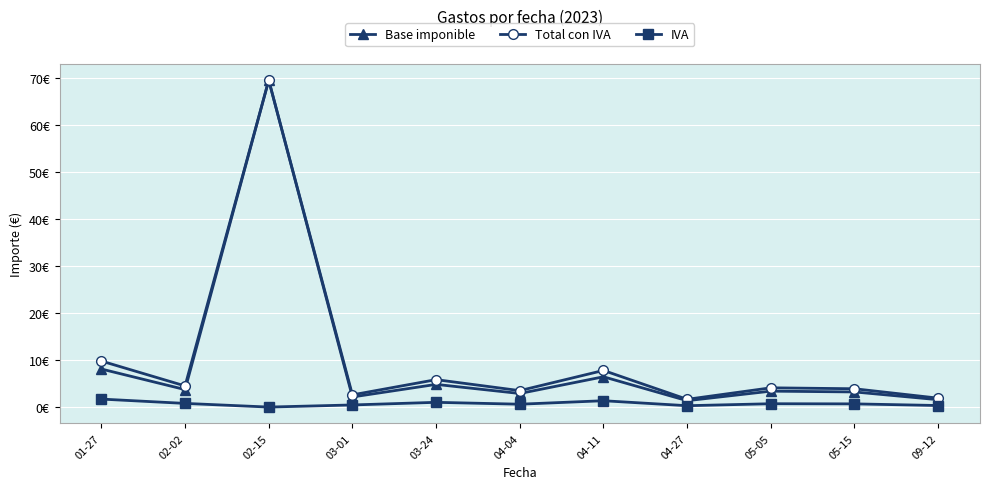

Does the chart have visible grid lines?

Yes